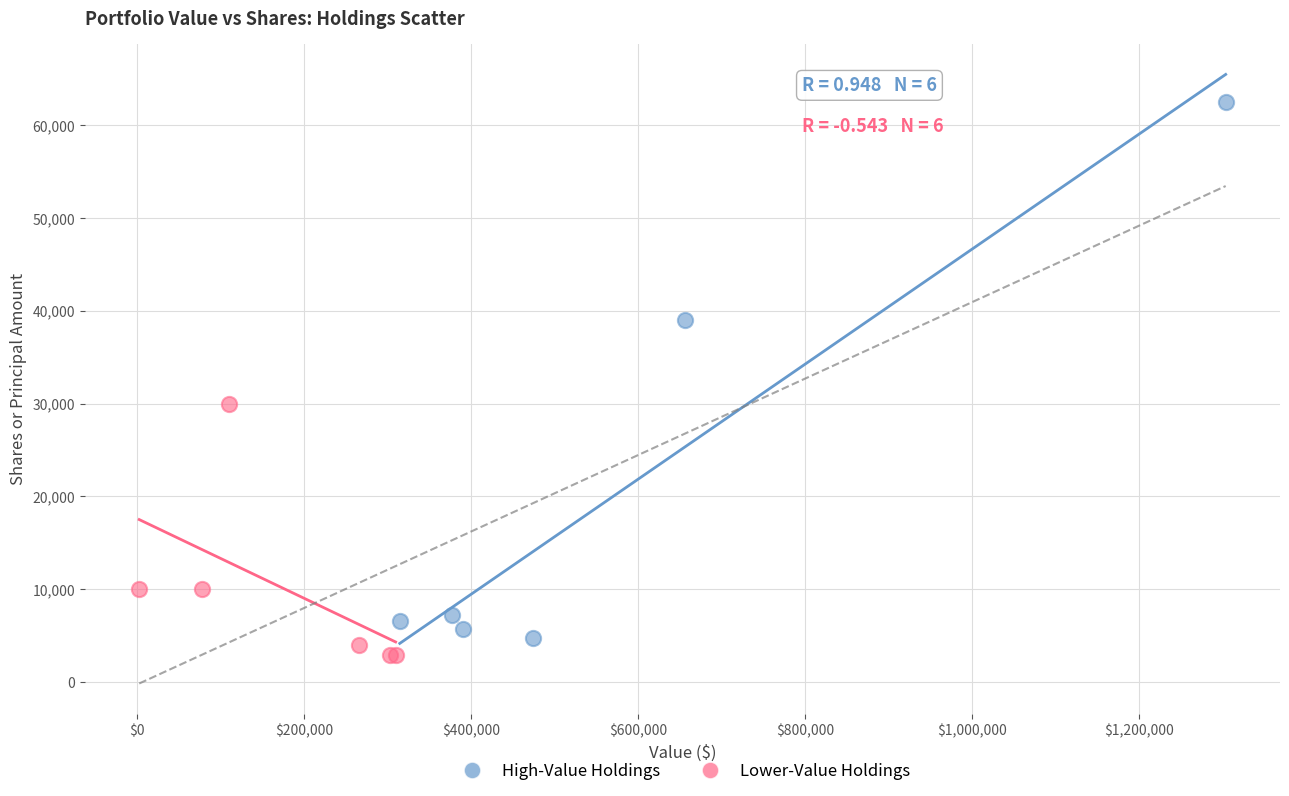

What are all the series names shown in the legend?

High-Value Holdings, Lower-Value Holdings